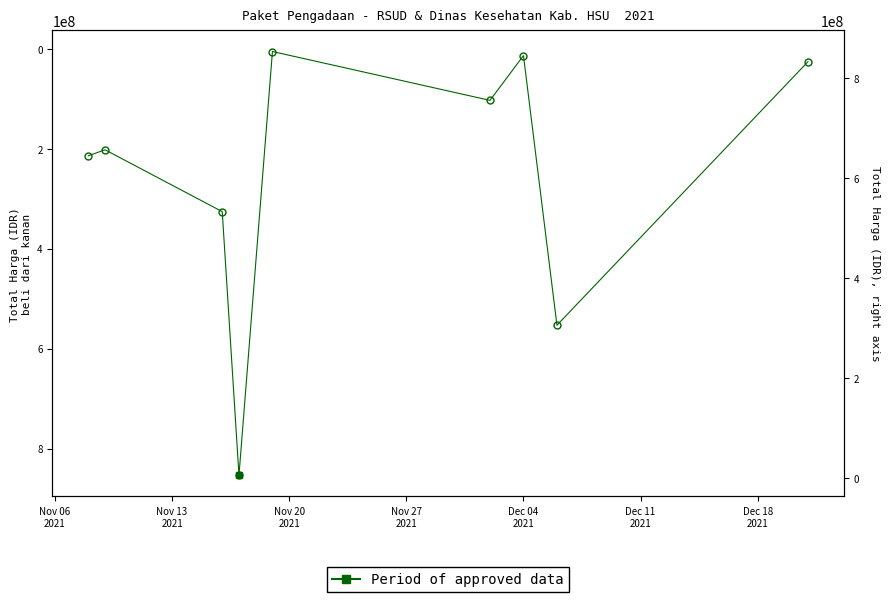

How many distinct data groups are displayed?

1